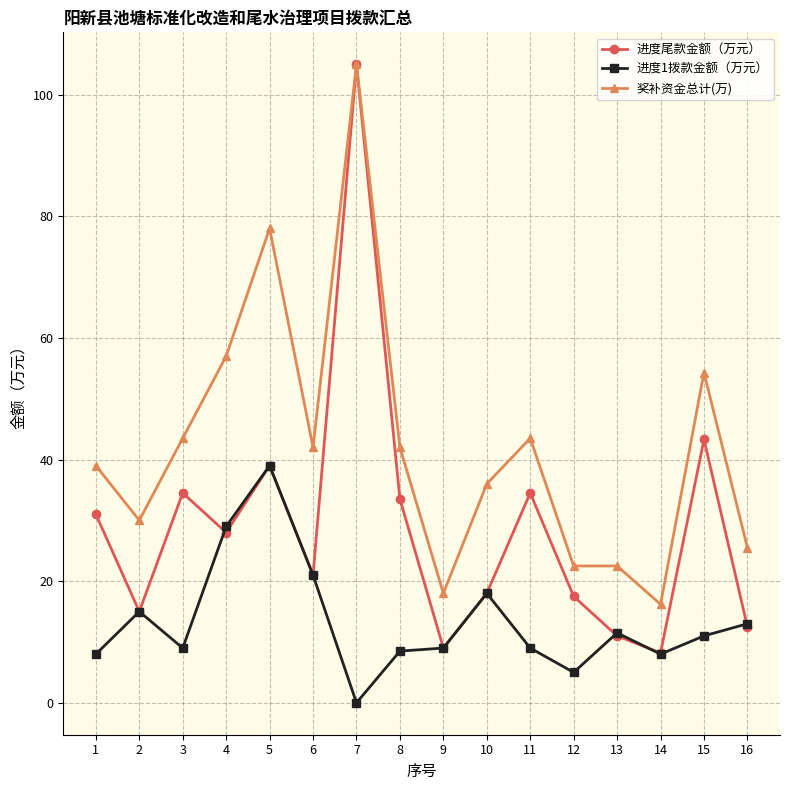

Which series has the largest total across all categories?

奖补资金总计(万)